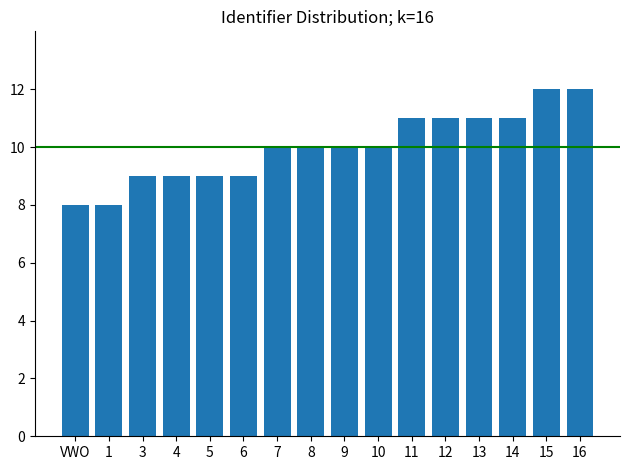

Count the number of categories in the chart.

16